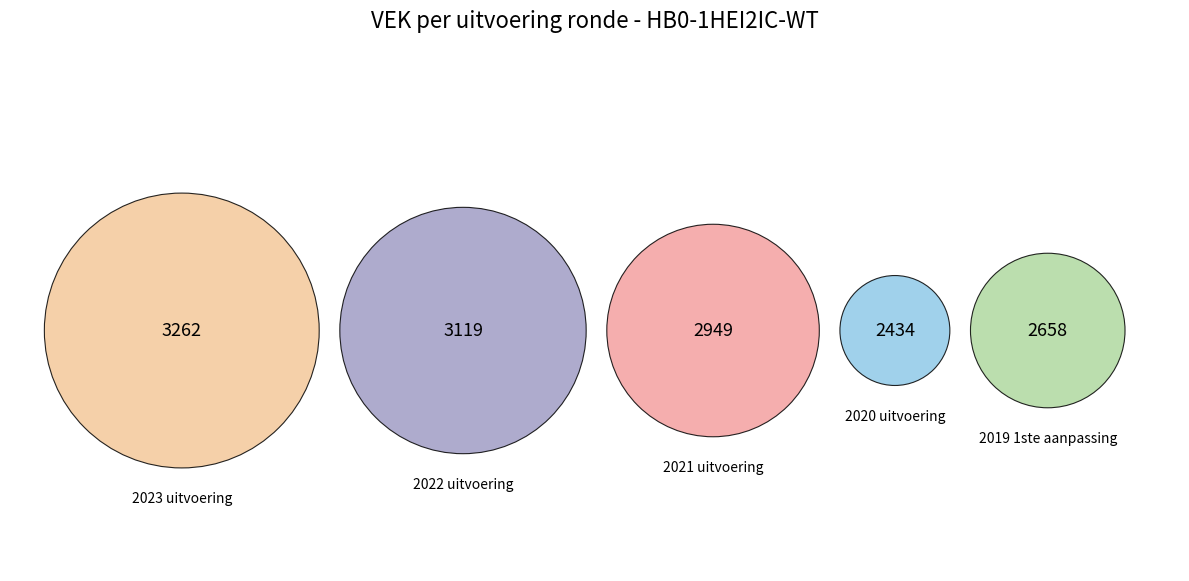

What is the smallest slice in the pie chart?

2020 uitvoering